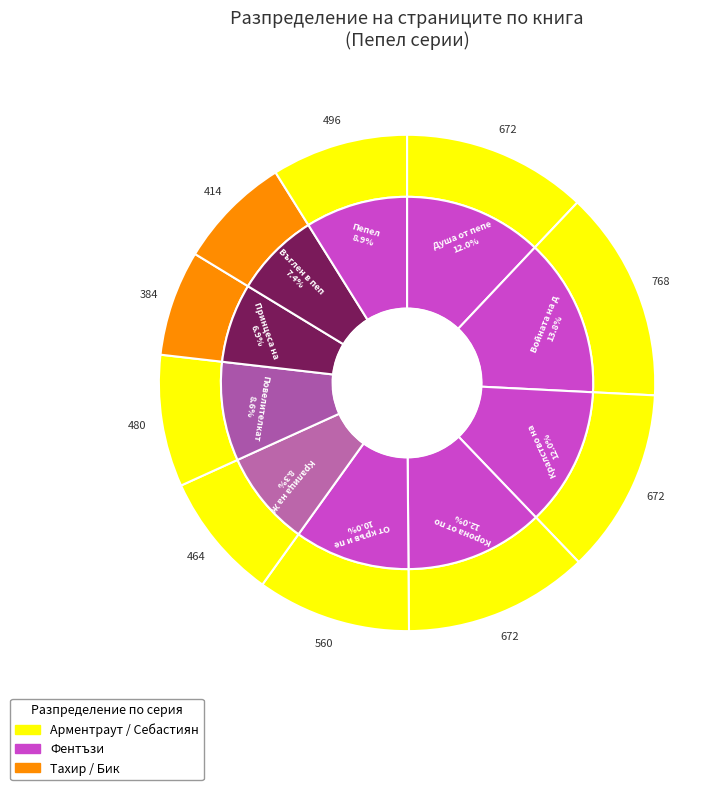

To the nearest percent, what is the average slice percentage?

10%